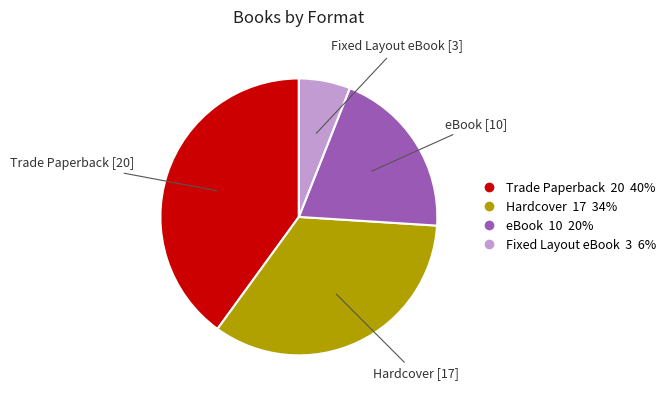

Does any single category account for the majority?

No